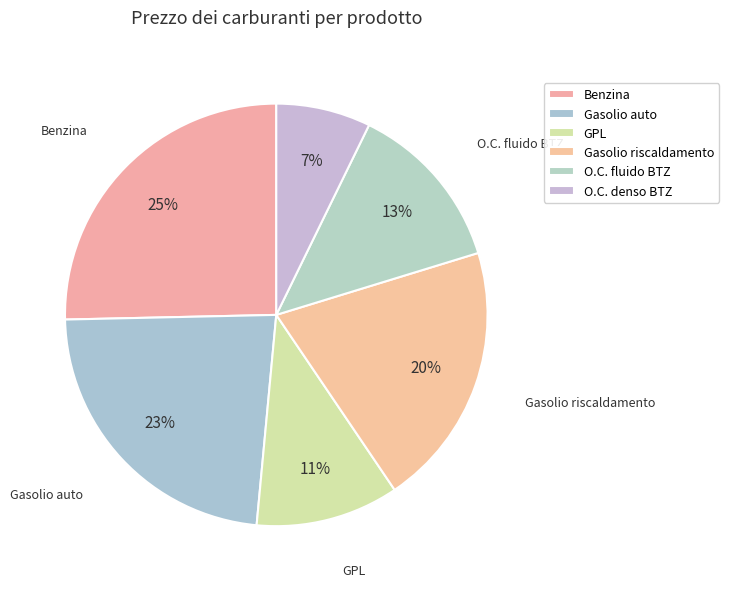

Is there a majority slice in this chart?

No